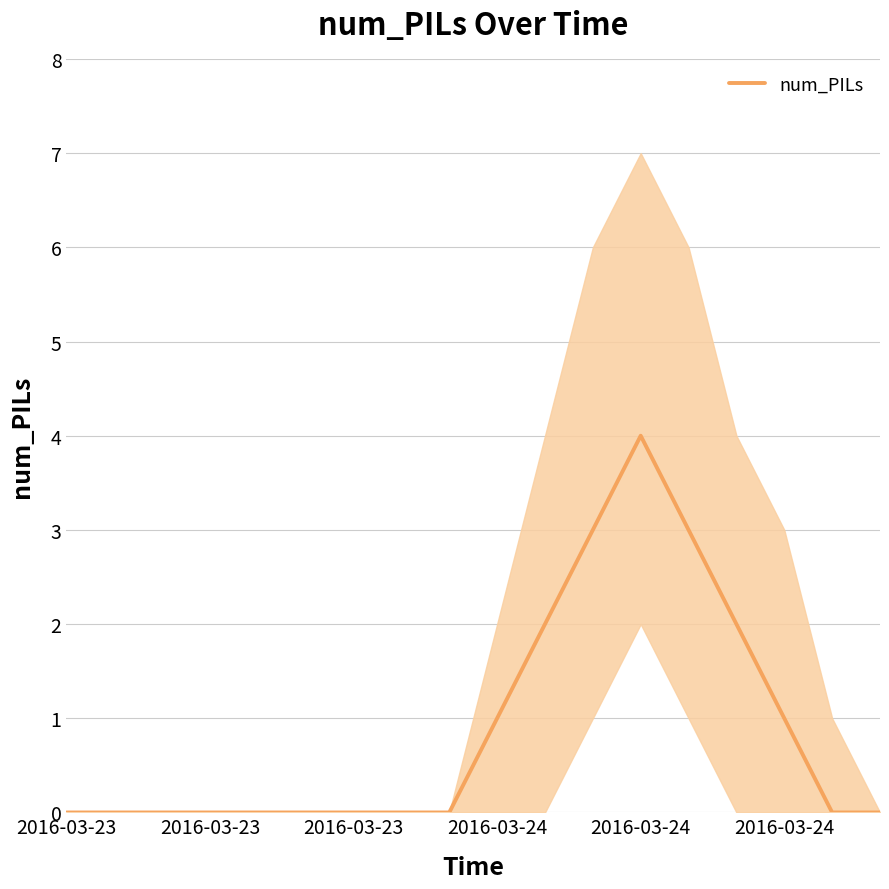

What is the average value?

1